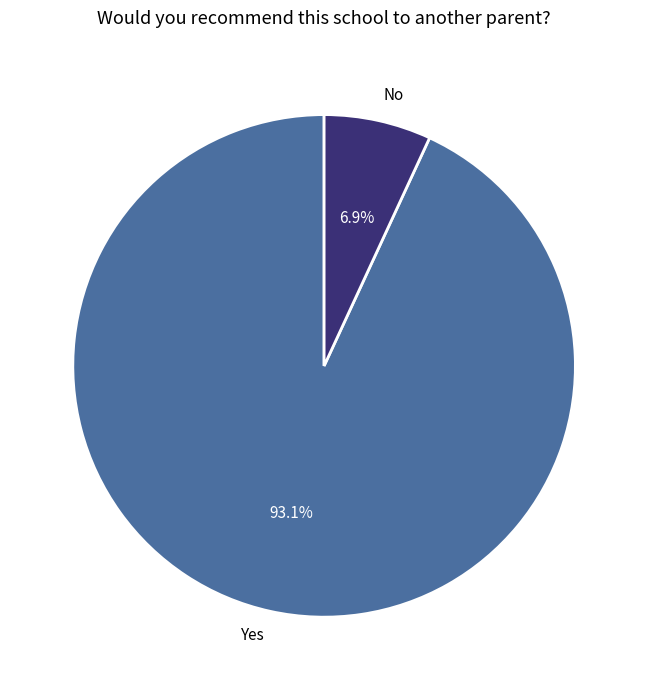

What portion of the pie excludes No?

93.1%